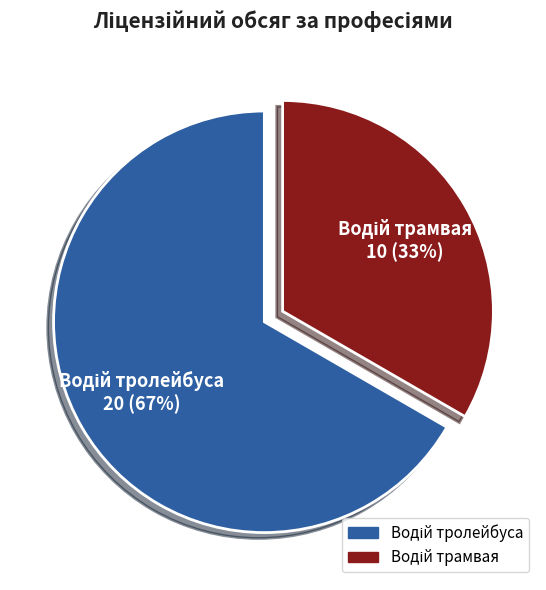

To the nearest percent, what is the average slice percentage?

50%